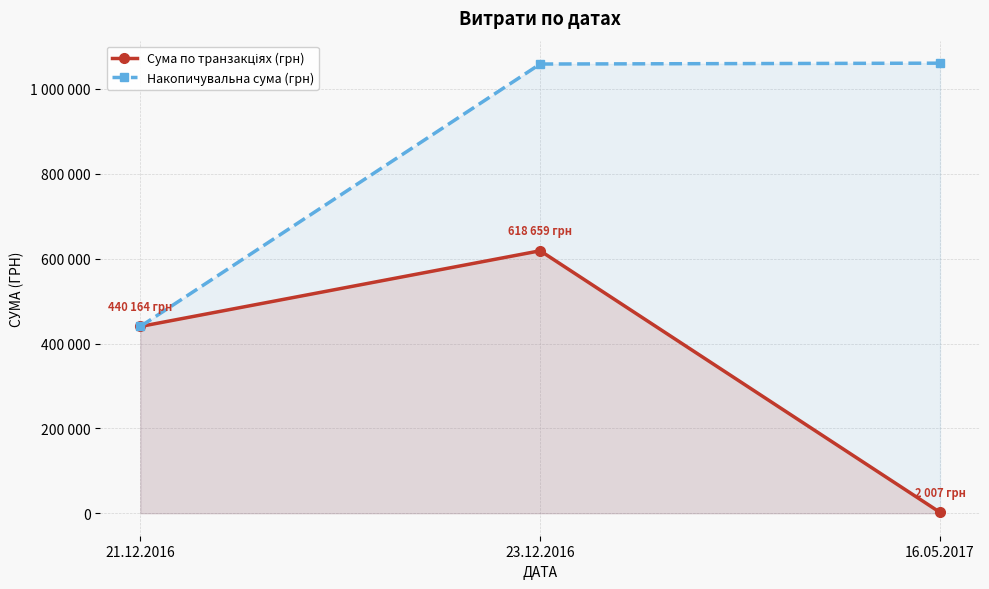

What is the difference between the second highest and minimum values in the Накопичувальна сума (грн) series?

618659.8